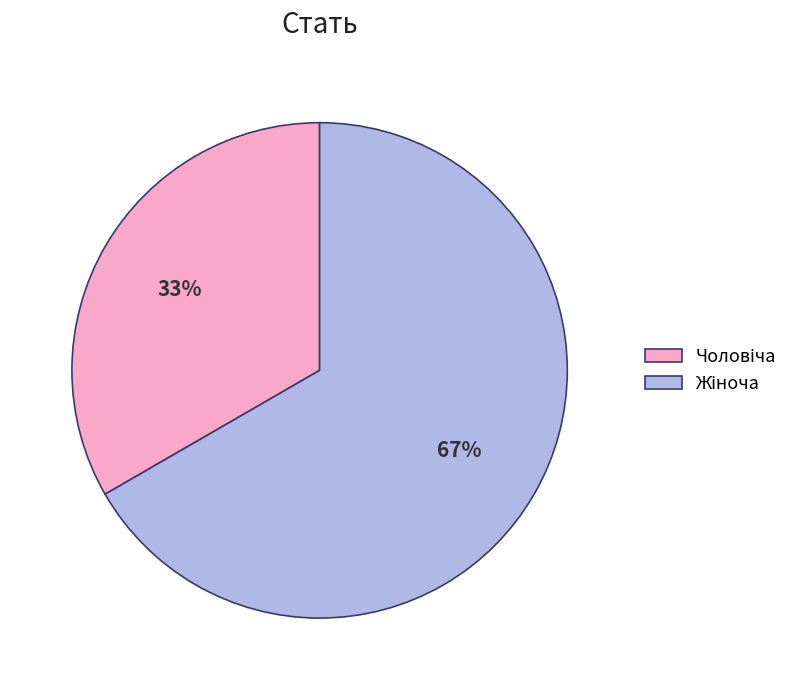

Is there any slice that represents more than half of the pie?

Yes